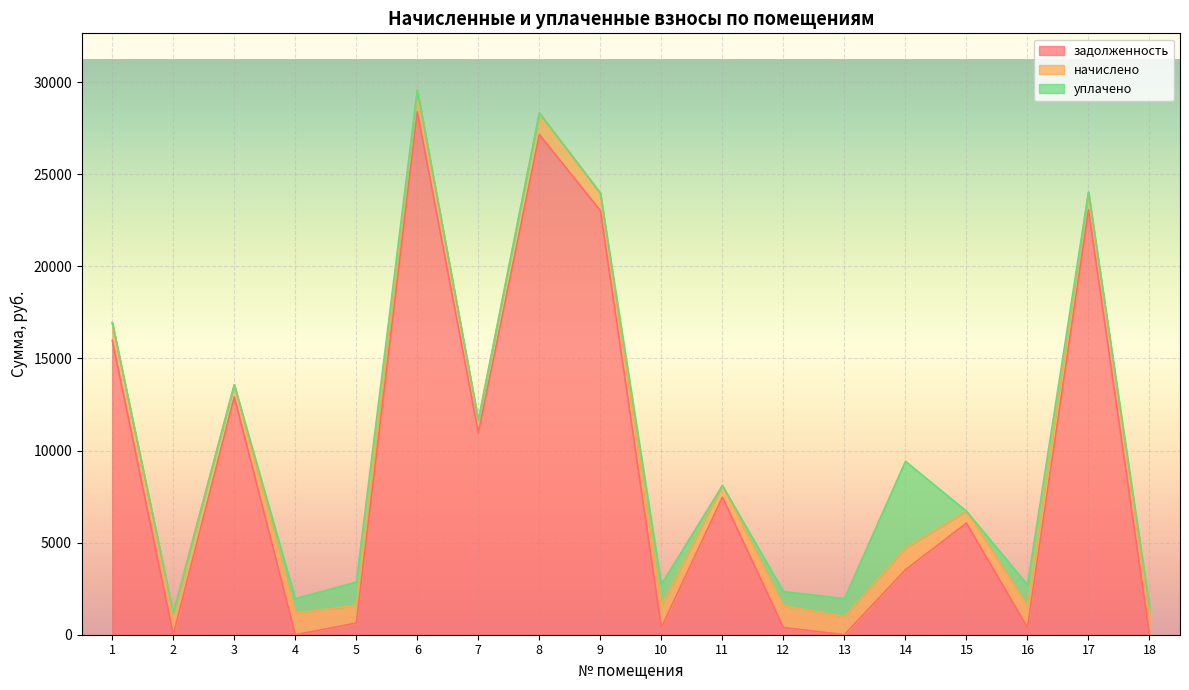

Reading left to right, what are all the values shown in this chart?

задолженность: 15977.1	0.0	12915.8	0.0	635.7	28394.0	10970.2	27158.7	23026.0	389.2	7463.3	390.6	0.8	3527.6	6061.5	386.8	23073.1	0.0
начислено: 963.3	1172.0	659.1	1172.0	953.5	1175.8	668.9	1166.1	953.5	1168.0	637.6	1172.0	980.9	1175.8	643.5	1160.2	955.5	1162.2
уплачено: 0.0	0.0	0.0	780.8	1271.4	0.0	0.0	0.0	0.0	1167.9	0.0	781.3	981.0	4712.9	0.0	1160.2	0.0	387.4